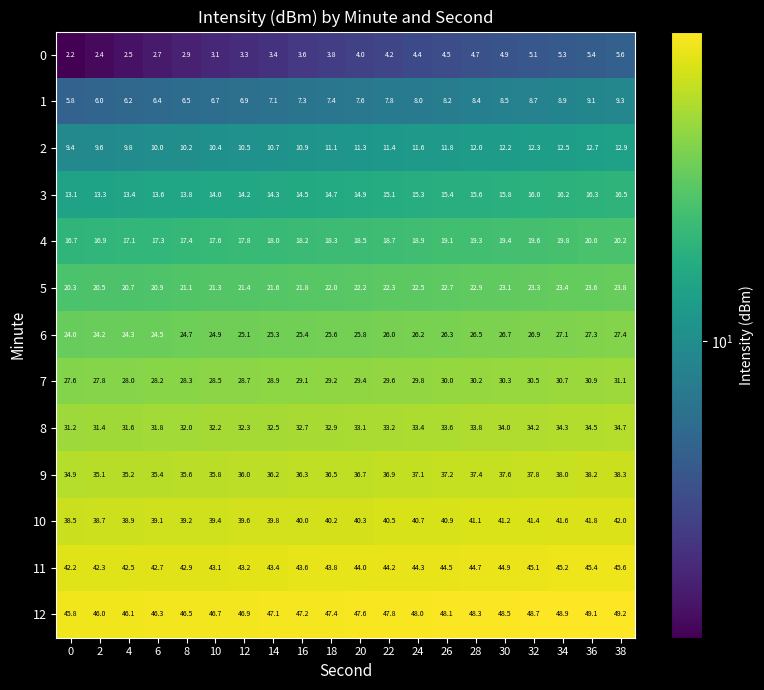

What is the minimum value for 4?

16.7